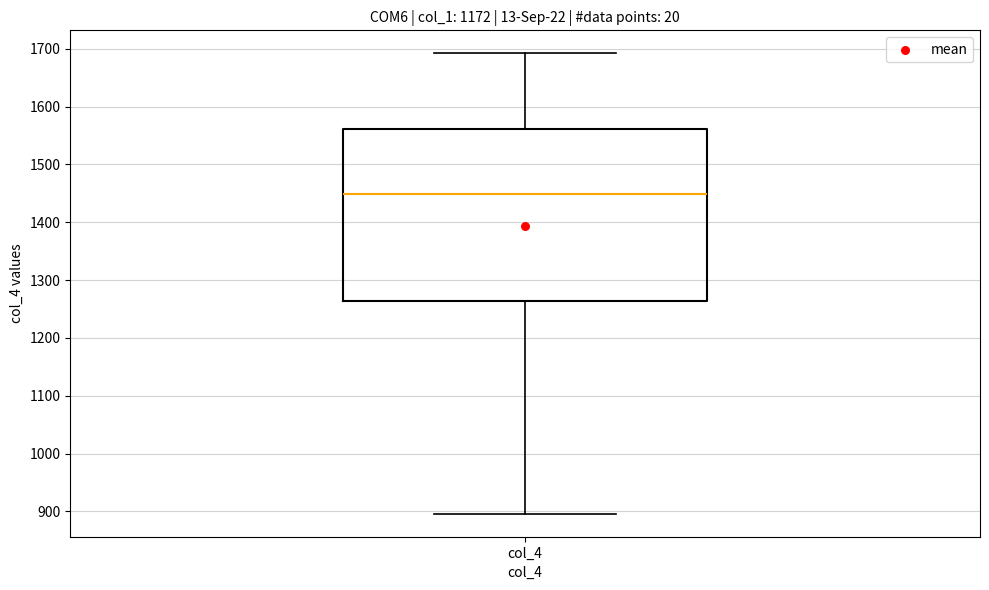

Where does the upper whisker of the box for col_4 end on the y-axis? The values are not printed on the chart, so give them approximately, as read against the axis.

1690